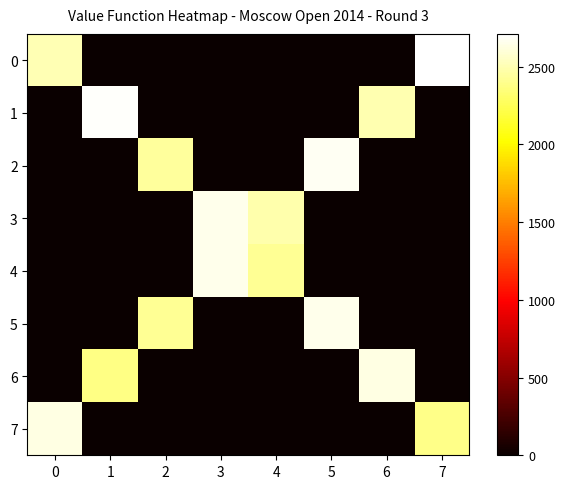

Reading left to right, transcribe all the data shown in this chart.

0: 0=2507	1=0	2=0	3=0	4=0	5=0	6=0	7=2710
1: 0=0	1=2690	2=0	3=0	4=0	5=0	6=2491	7=0
2: 0=0	1=0	2=2436	3=0	4=0	5=2669	6=0	7=0
3: 0=0	1=0	2=0	3=2653	4=2485	5=0	6=0	7=0
4: 0=0	1=0	2=0	3=2651	4=2421	5=0	6=0	7=0
5: 0=0	1=0	2=2419	3=0	4=0	5=2651	6=0	7=0
6: 0=0	1=2378	2=0	3=0	4=0	5=0	6=2630	7=0
7: 0=2628	1=0	2=0	3=0	4=0	5=0	6=0	7=2392